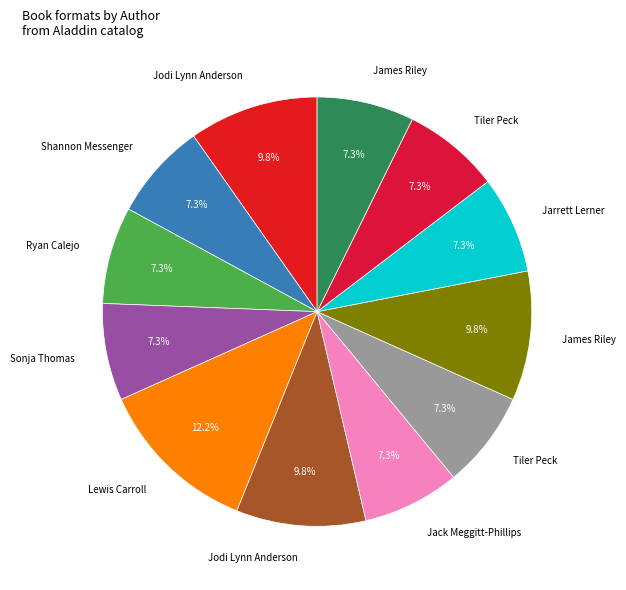

Which category has the smallest portion of the pie?

Shannon Messenger